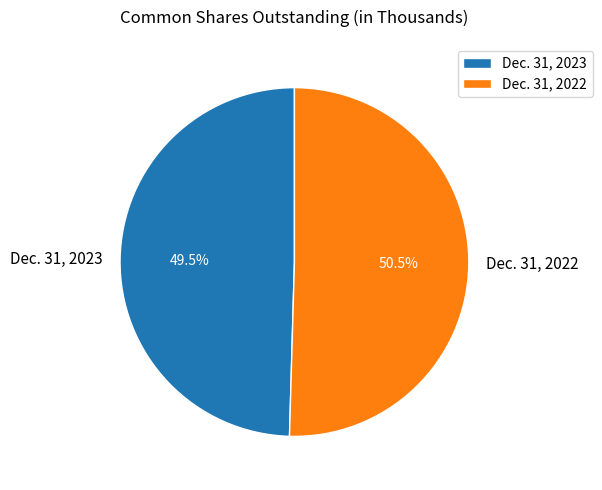

To the nearest percent, what is the combined percentage of Dec. 31, 2023 and Dec. 31, 2022?

100%